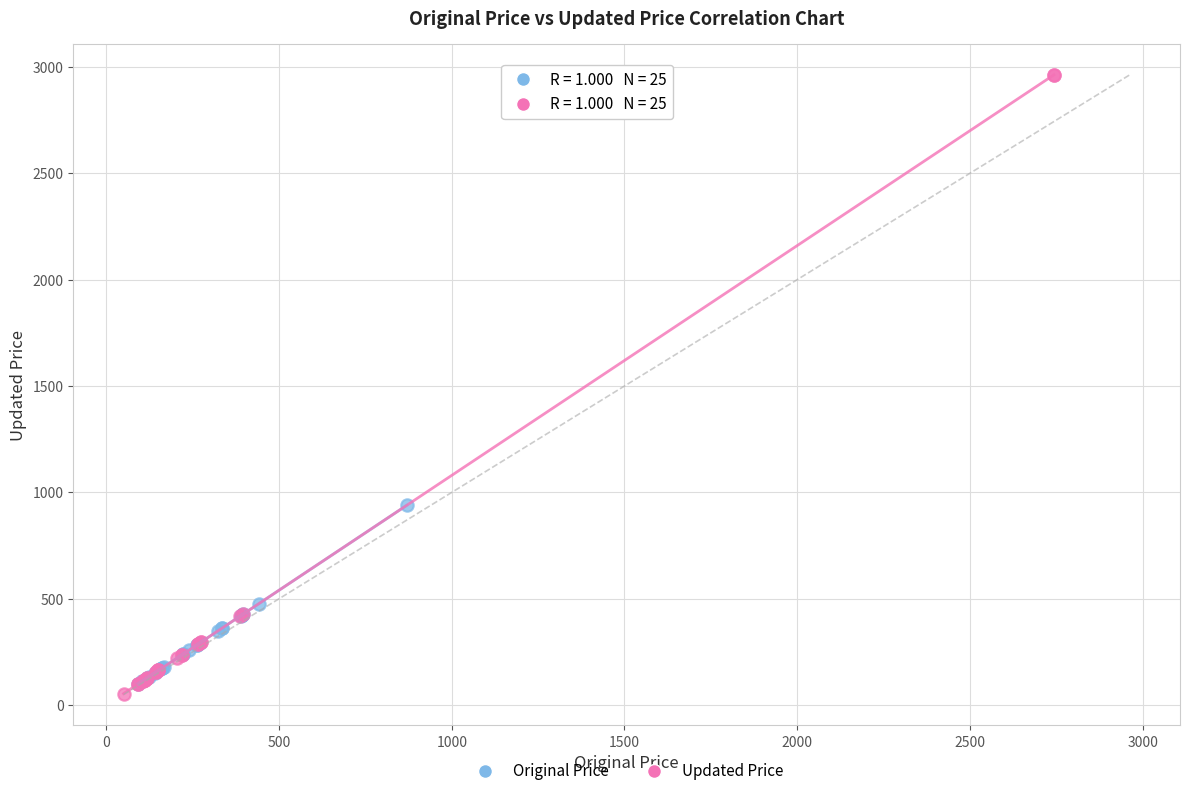

Which series contains the highest Y value?

Updated Price